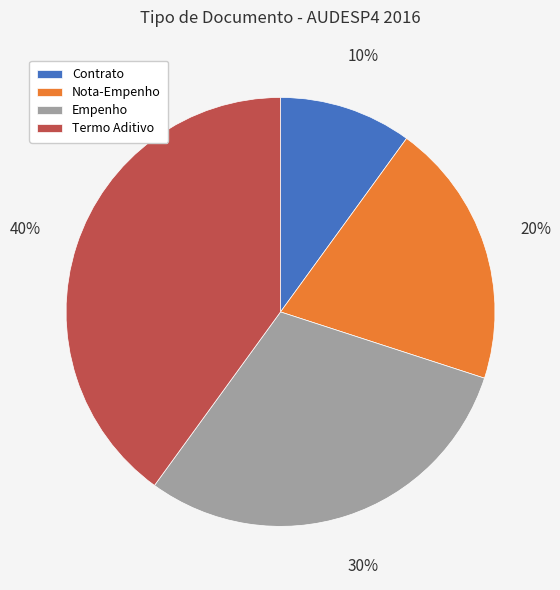

What is the ratio of the value at Nota-Empenho to the value at Termo Aditivo?

0.5